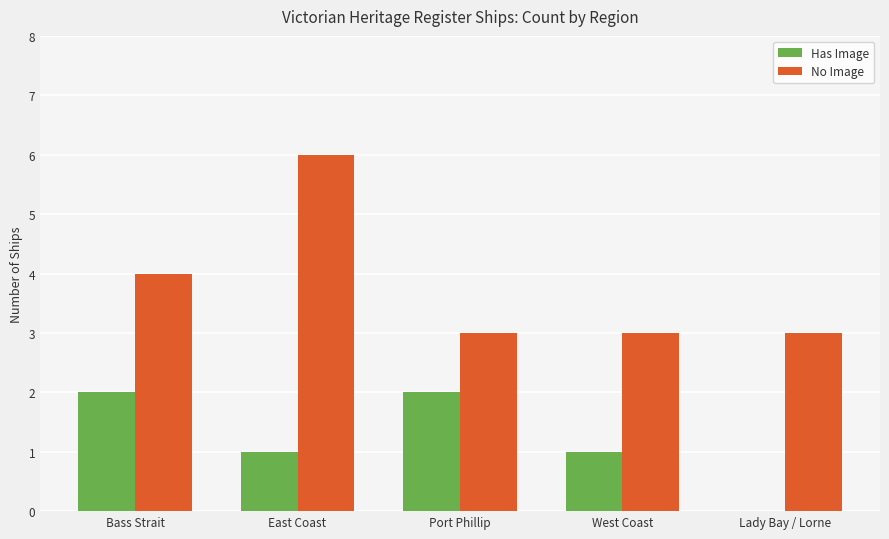

The No Image series shows 5 at Lady Bay / Lorne. True or false?

False